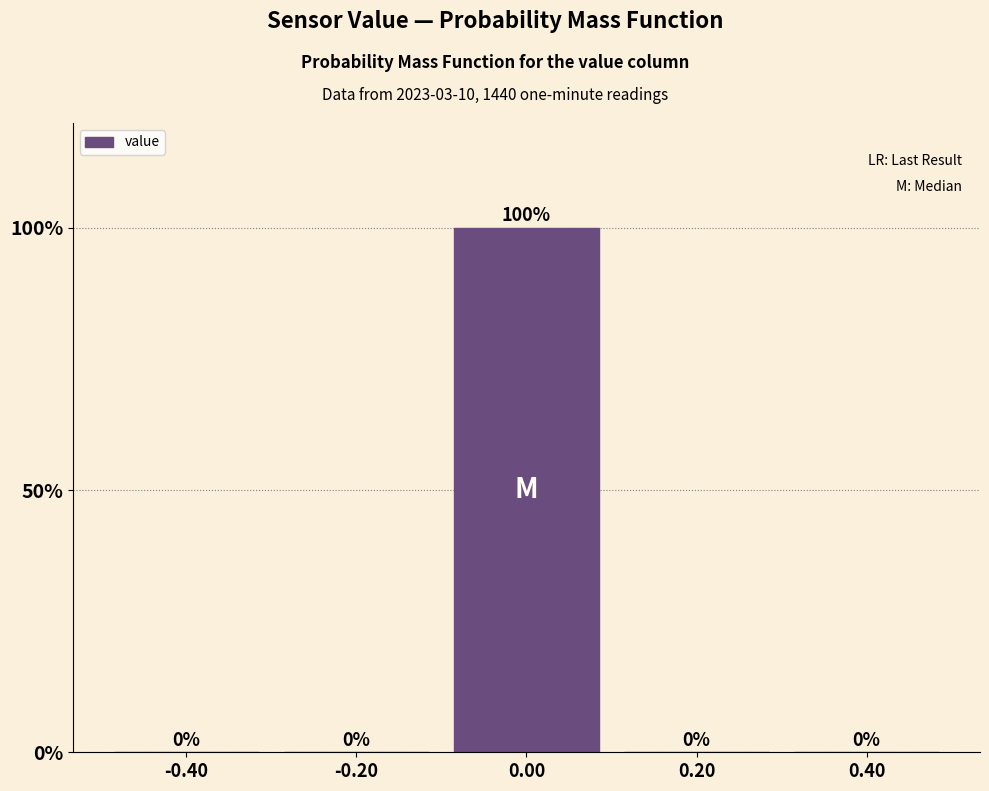

How tall is the bar that spans -0.1 to 0.1 on the x-axis?

100